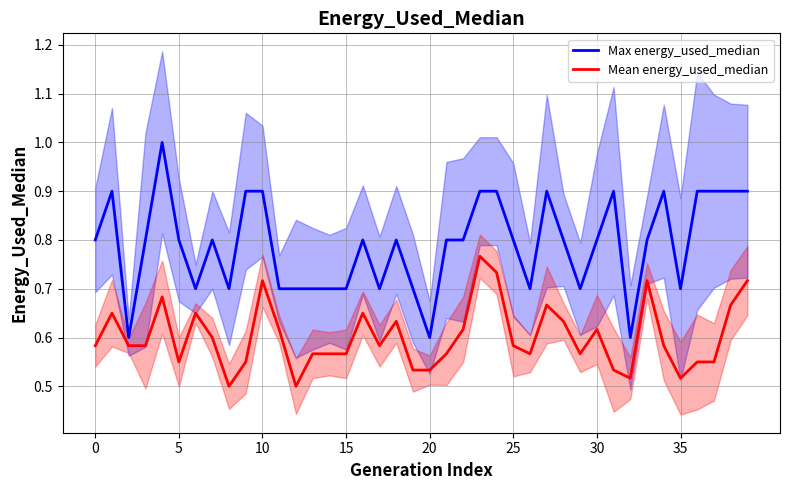

At how many categories does at least one series exceed 0?

40